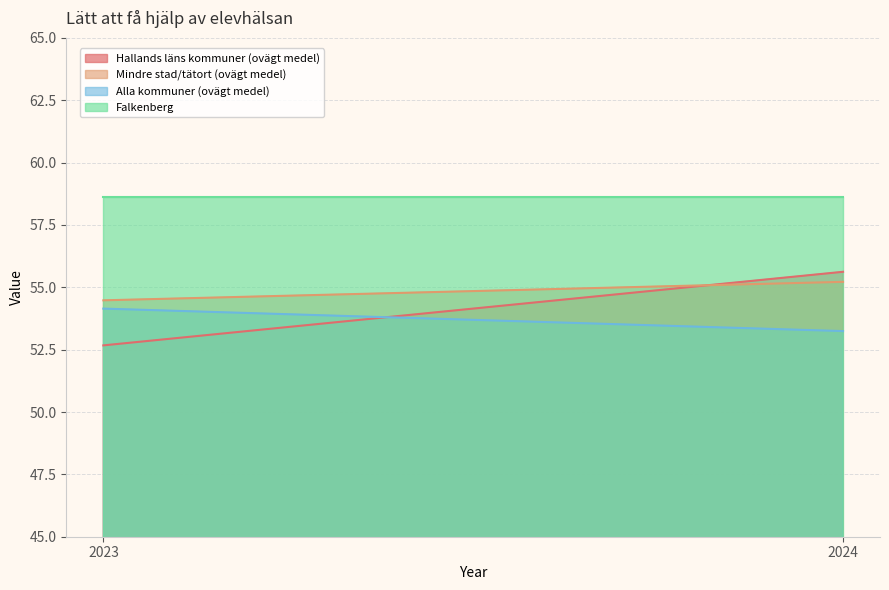

What is the highest value of the Mindre stad/tätort (ovägt medel) series?

55.2